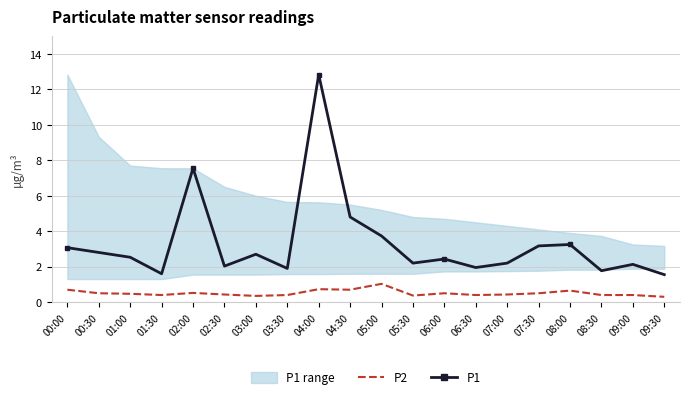

True or false: P2 and P1 cross at least once.

False